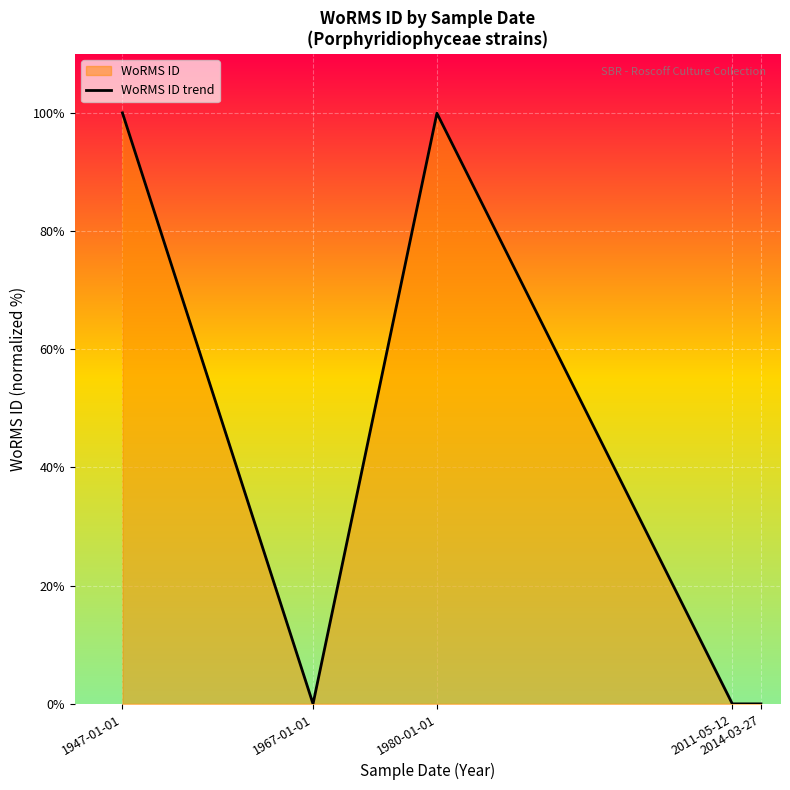

The value at 1947-01-01 is 32.8. True or false?

False